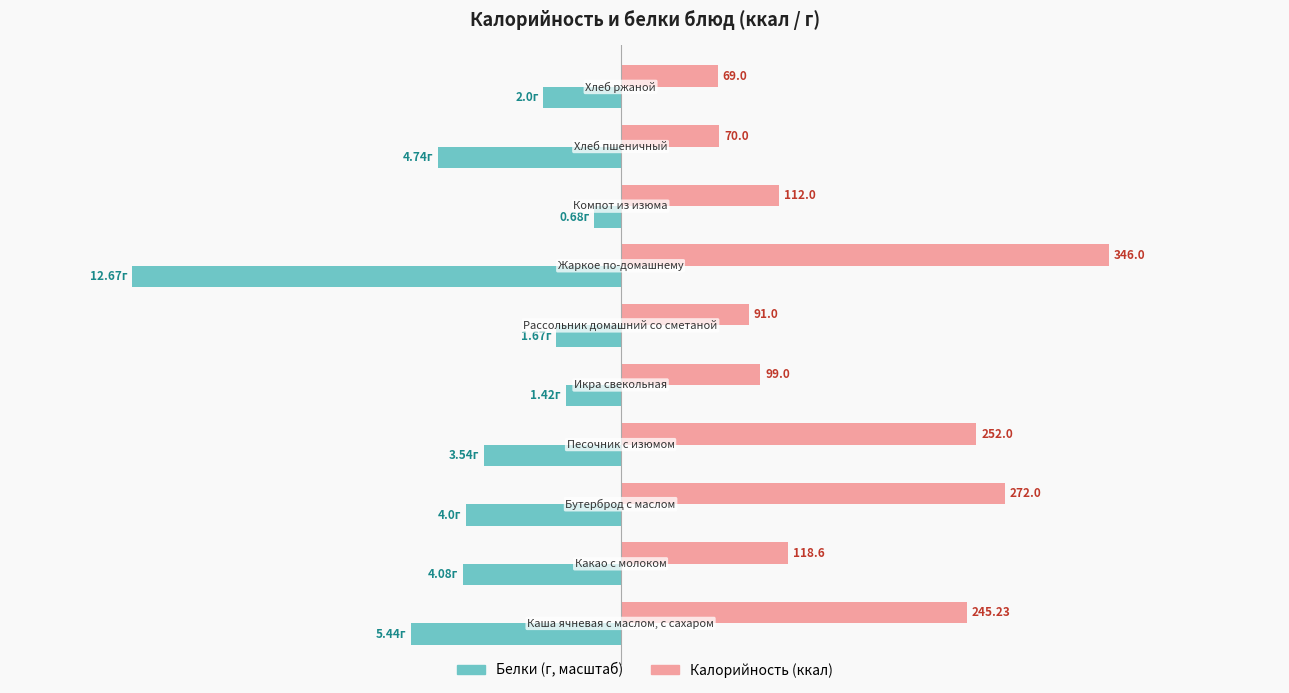

Is it true that Калорийность equals 27.5 at 4?

False